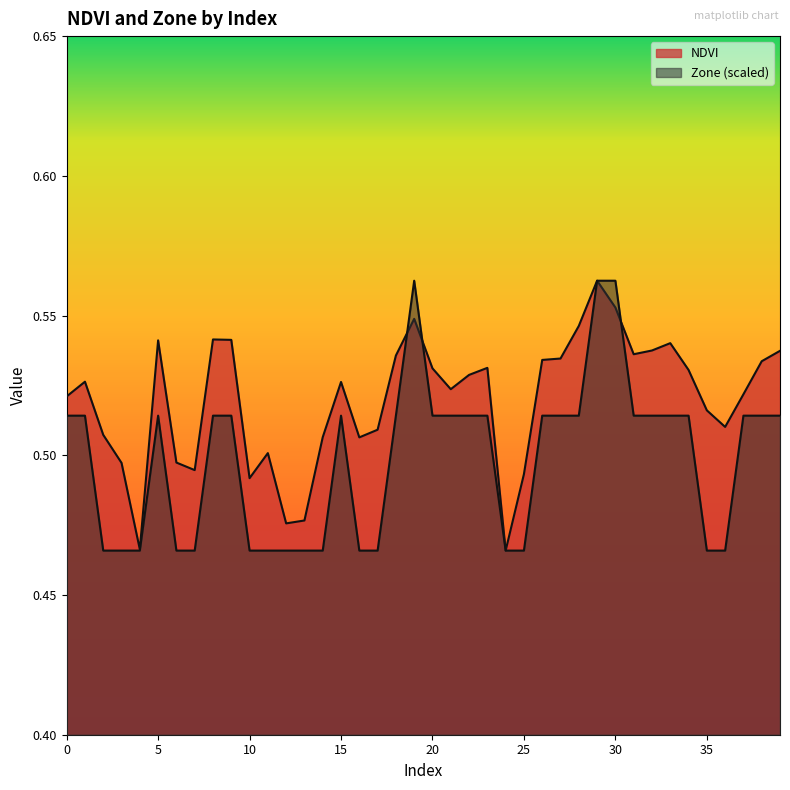

Between which two adjacent categories do NDVI and Zone first intersect?

18 and 19